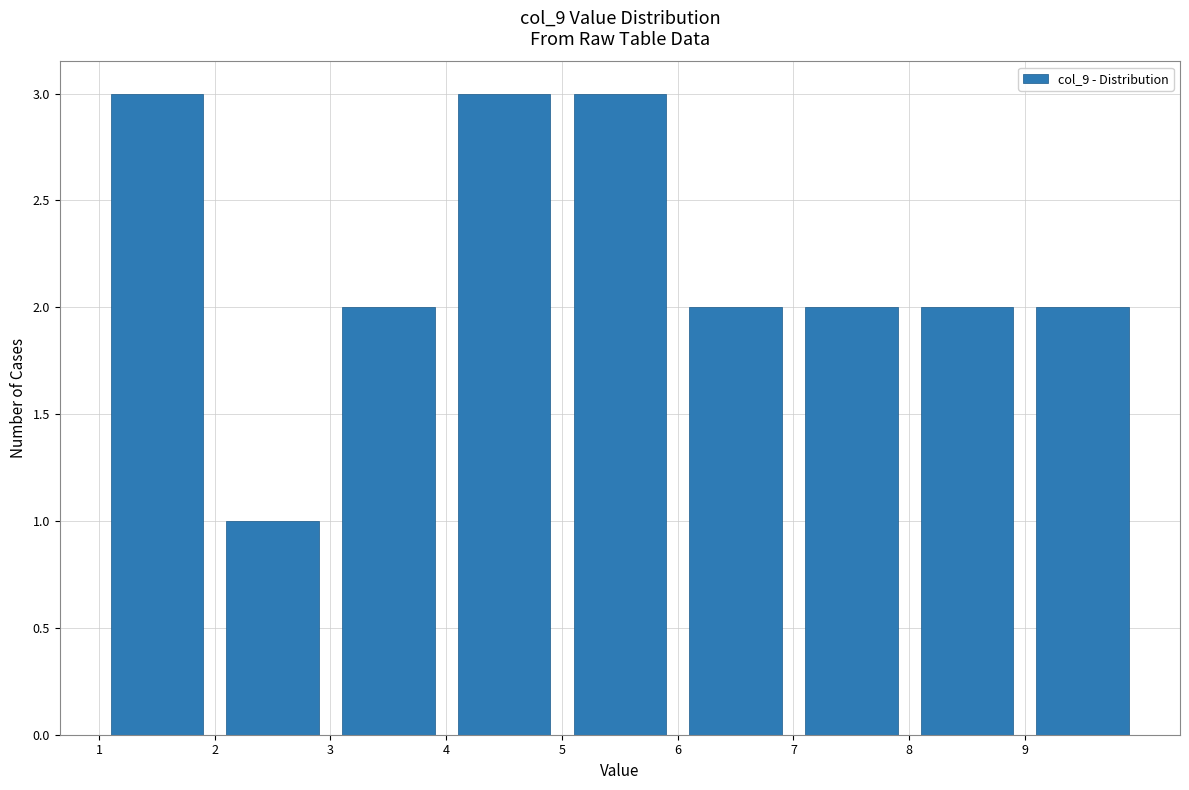

Reading left to right, transcribe this chart: for each bar, give the range it covers on the x-axis and its height. The values are not printed on the chart, so give them approximately, as read against the axis.

1 to 2: 3
2 to 3: 1
3 to 4: 2
4 to 5: 3
5 to 6: 3
6 to 7: 2
7 to 8: 2
8 to 9: 2
9 to 10: 2